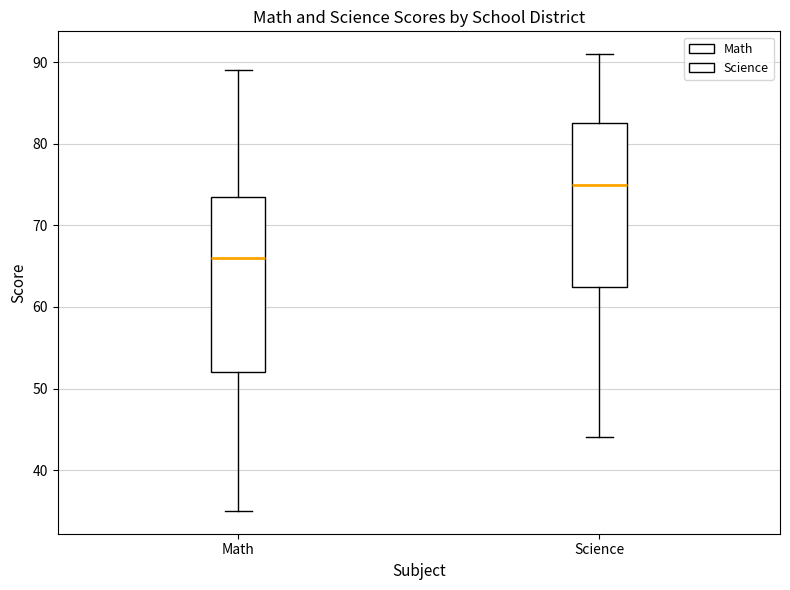

Reading left to right, transcribe this box plot: for each box, give where its median line is, the range the box spans, and where its two whiskers end, as read against the y-axis. The values are not printed on the chart, so give them approximately, as read against the axis.

Math: median 66, box 52 to 74, whiskers 35 to 89
Science: median 75, box 63 to 83, whiskers 44 to 91